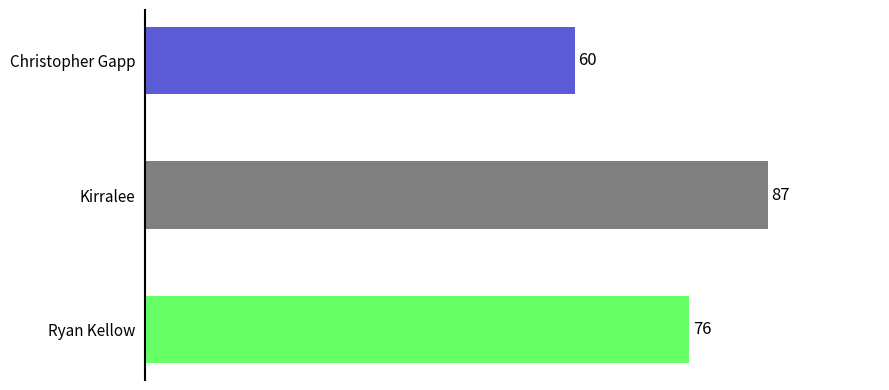

Reading top to bottom, extract all data points from this chart.

60	87	76